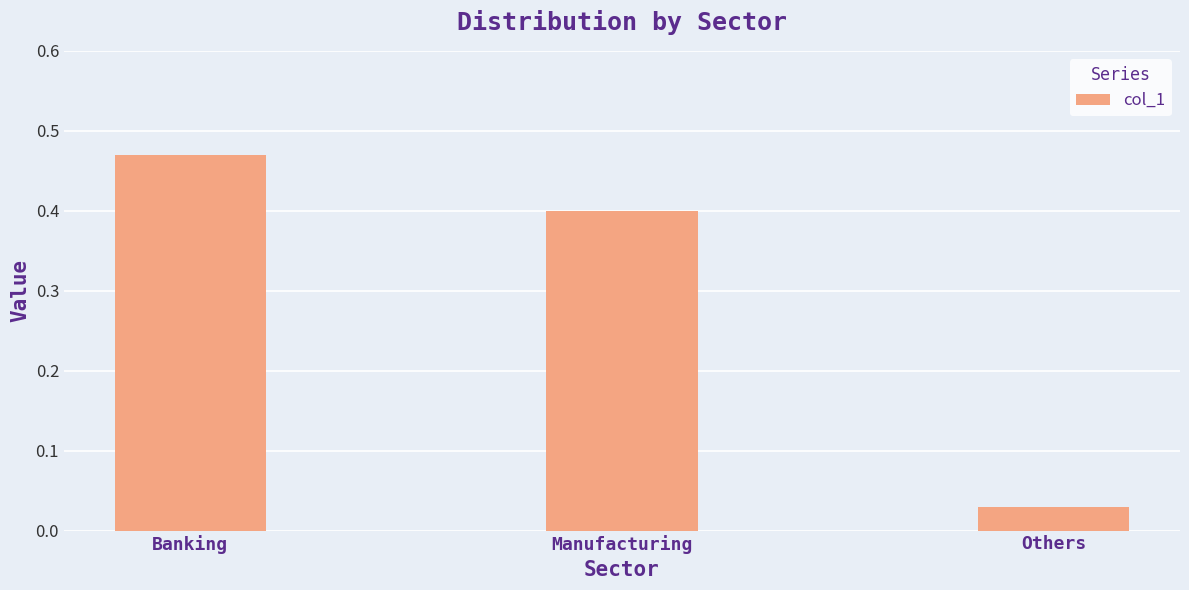

Are the bars grouped side by side (vs. stacked)?

No